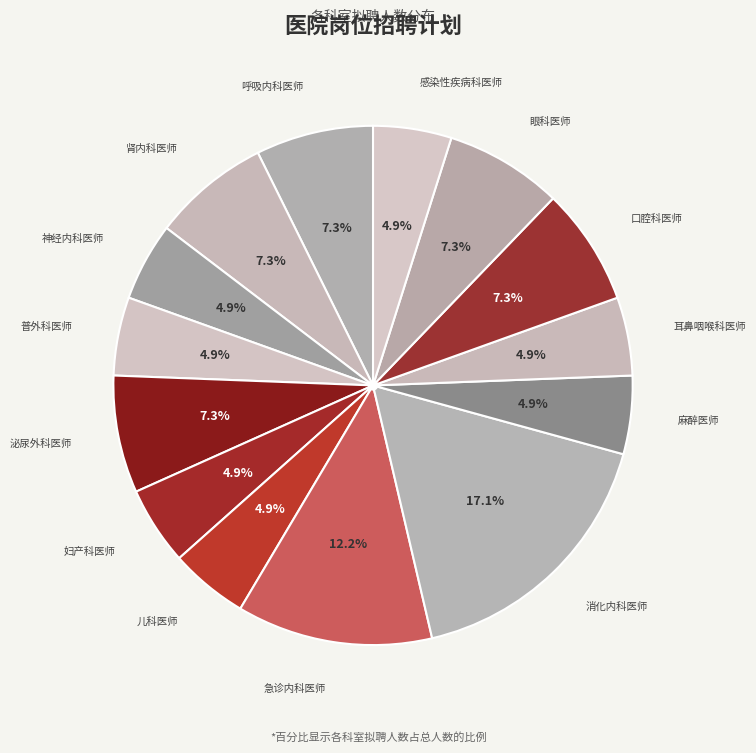

What is the largest slice in the pie chart?

消化内科医师